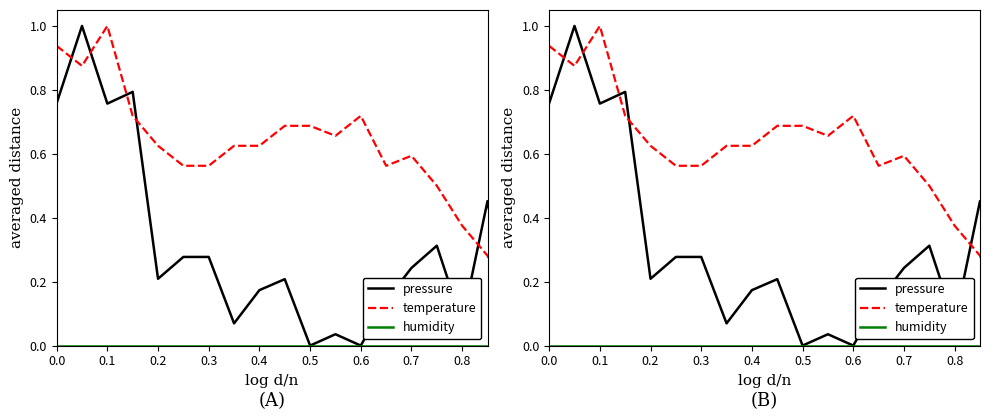

Is the value of temperature at 0.3 greater than the value of pressure at 10?

Yes